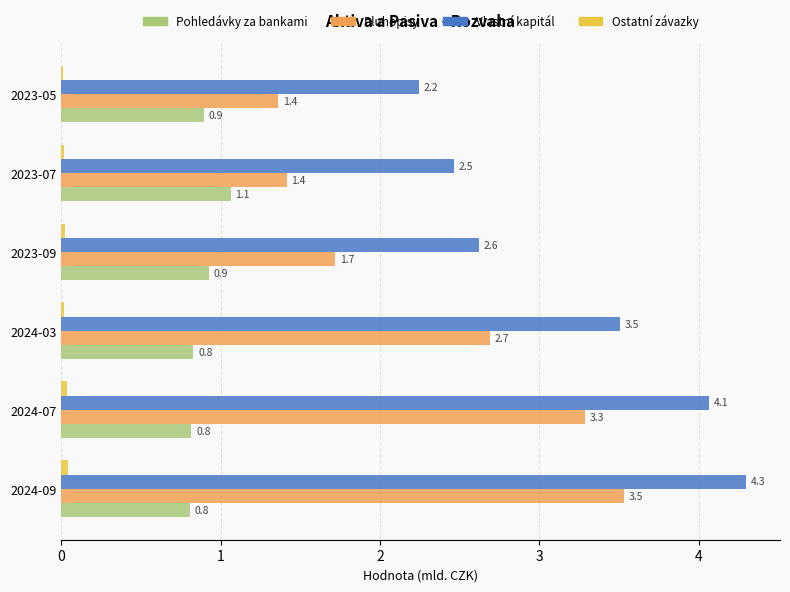

At which category does the chart reach its peak across all series?

2024-09